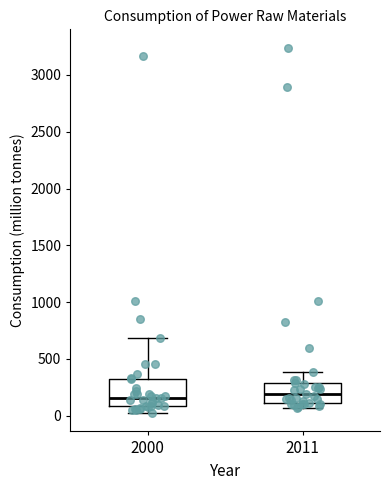

Reading left to right, read every box against the y-axis: the position of its median line, the range the box covers, and the ends of its whiskers. The values are not printed on the chart, so give them approximately, as read against the axis.

2000: median 150, box 100 to 300, whiskers 0 to 700
2011: median 200, box 100 to 300, whiskers 50 to 400